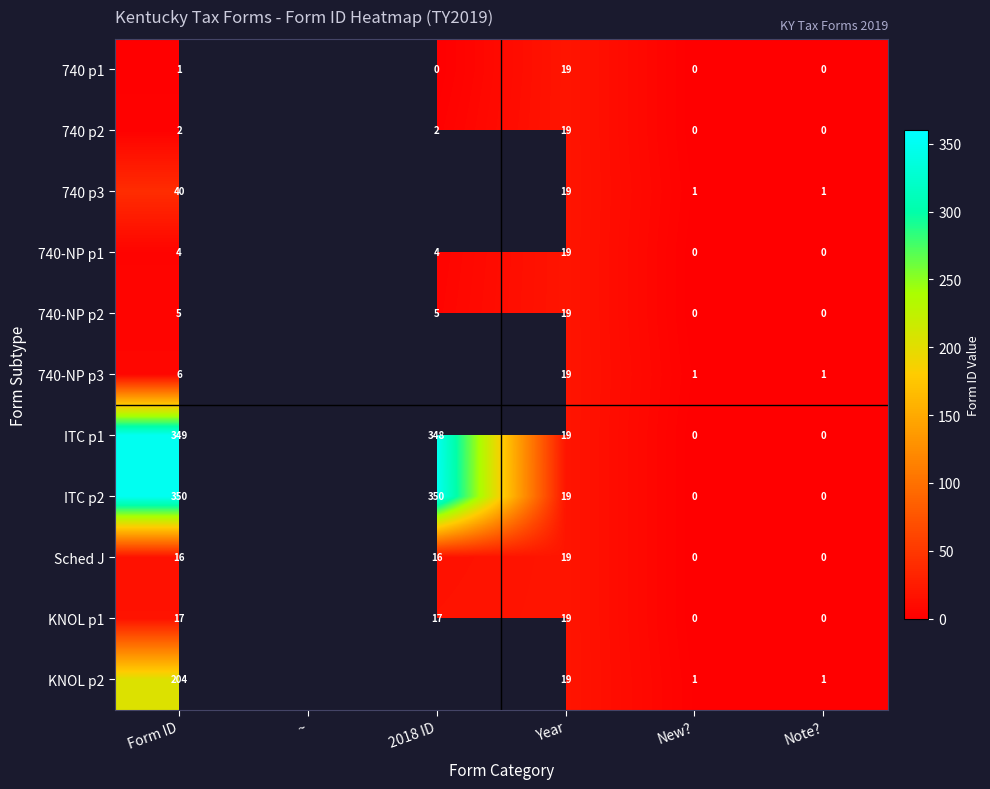

What is the difference between the Sched J values at 2018 ID and Note??

16